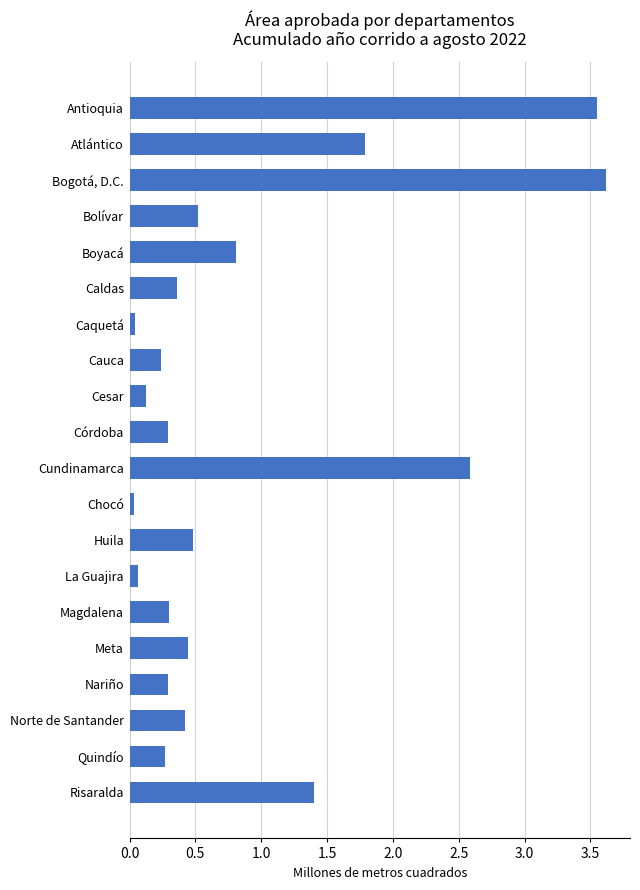

What is the label of the 20th bar from the bottom?

Antioquia